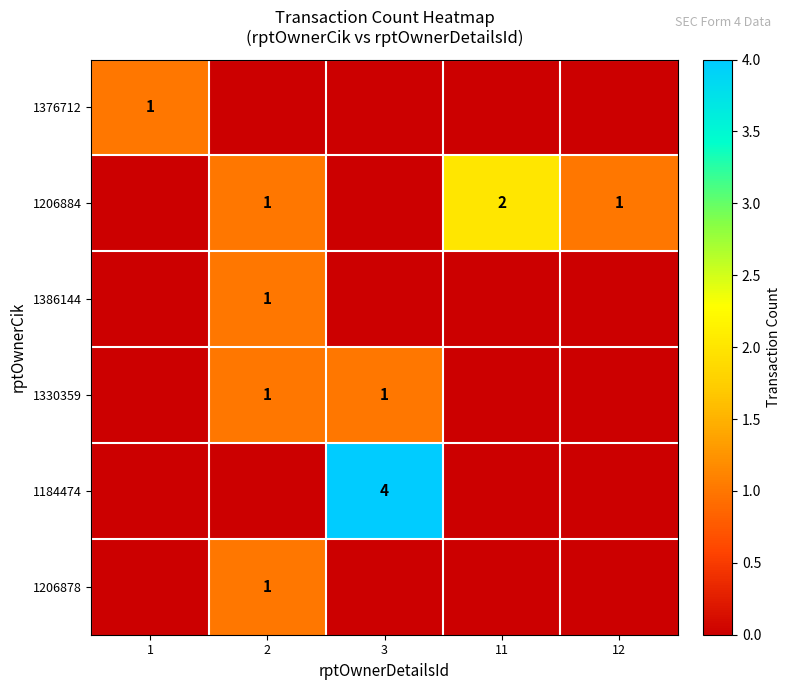

What is the difference between the highest and lowest values at 11?

2